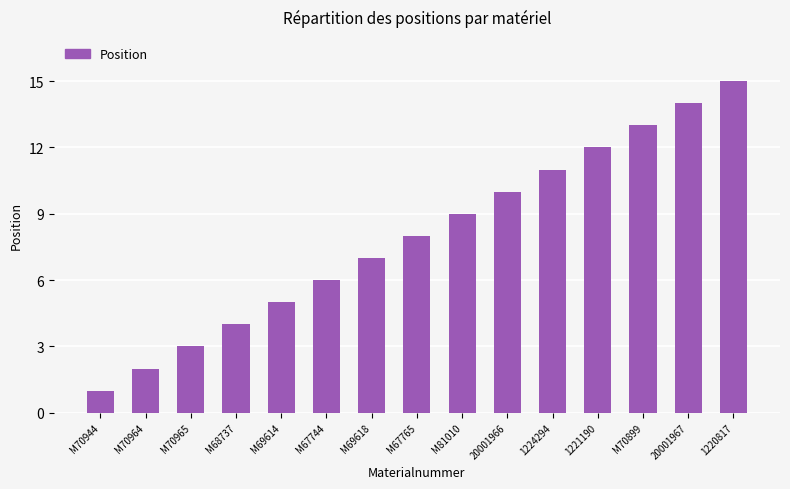

Reading left to right, transcribe all the data shown in this chart.

1	2	3	4	5	6	7	8	9	10	11	12	13	14	15